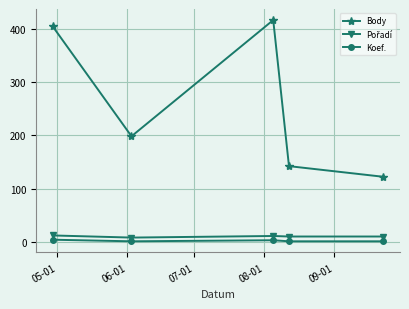

Which series has the largest range (max minus min)?

Body